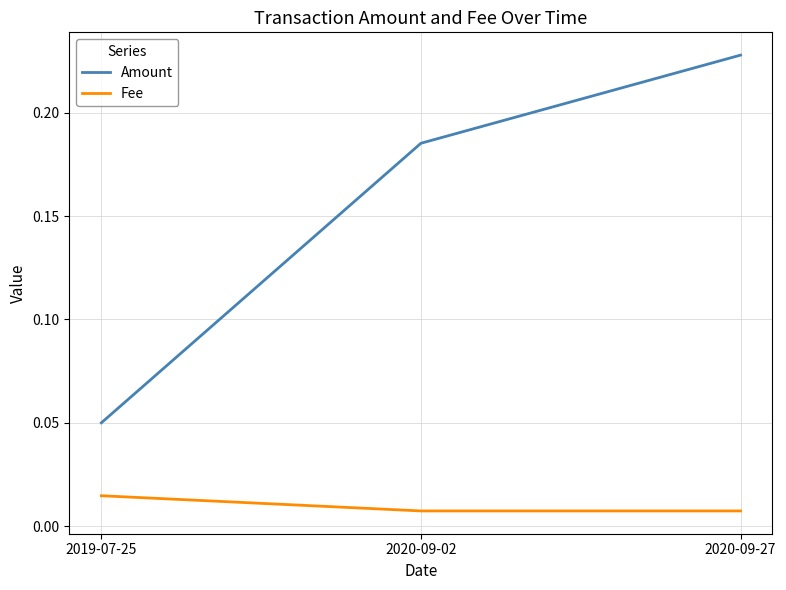

Between 2019-07-25 and 2020-09-02, which series saw the biggest shift?

Amount